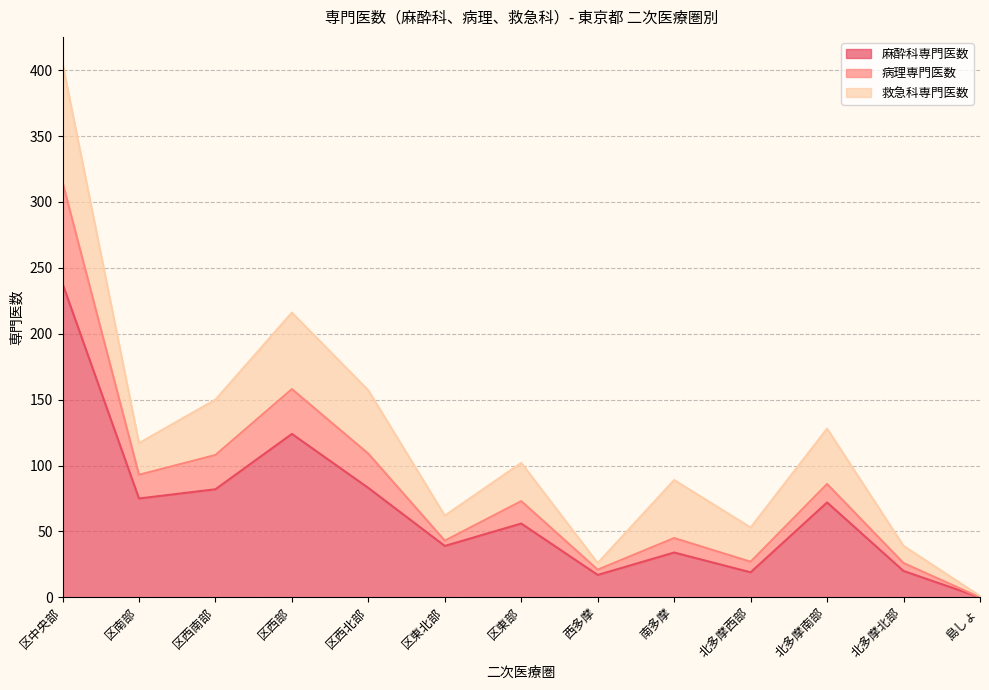

Where is 麻酔科専門医数 nearest to the value 119?

区西部